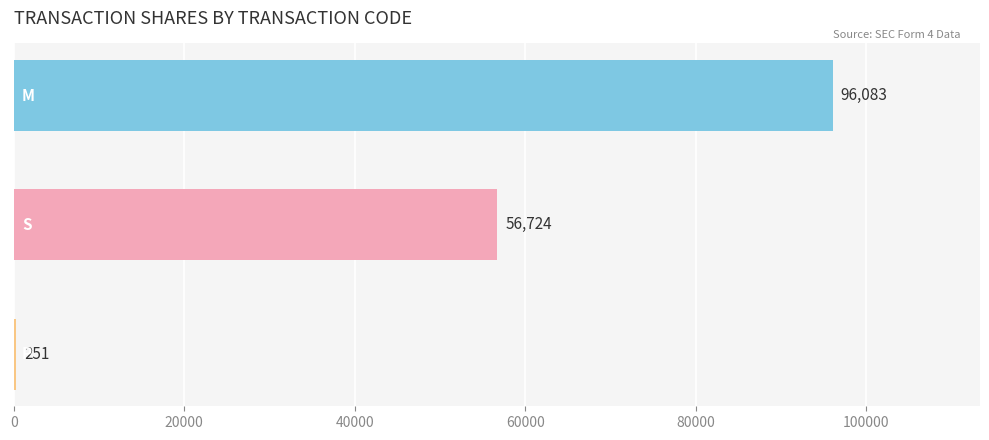

What is the maximum value shown in the chart?

96083